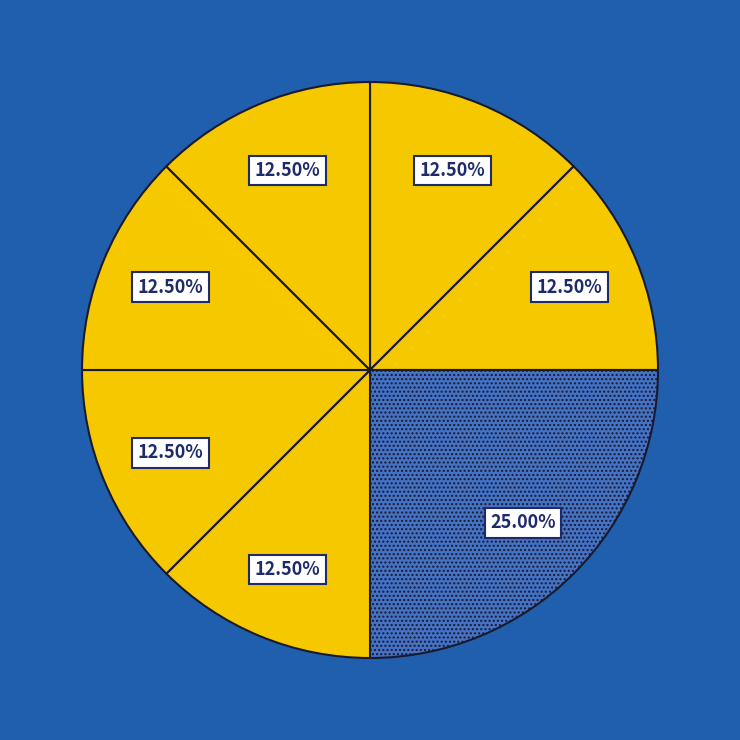

Does any single category account for the majority?

No